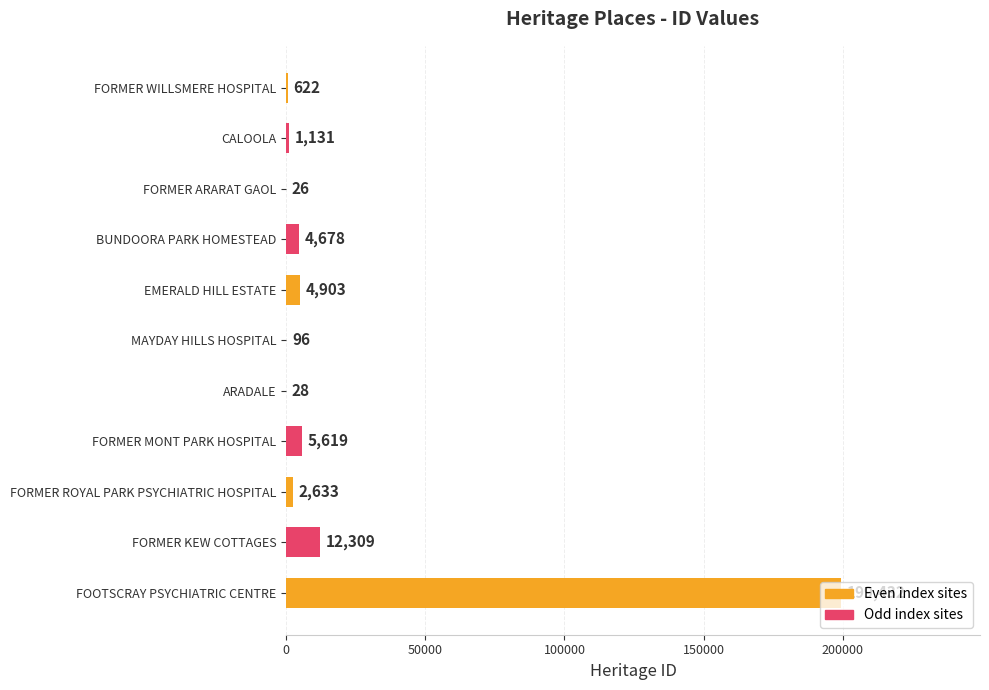

At which label is the value closest to 99729?

FORMER KEW COTTAGES